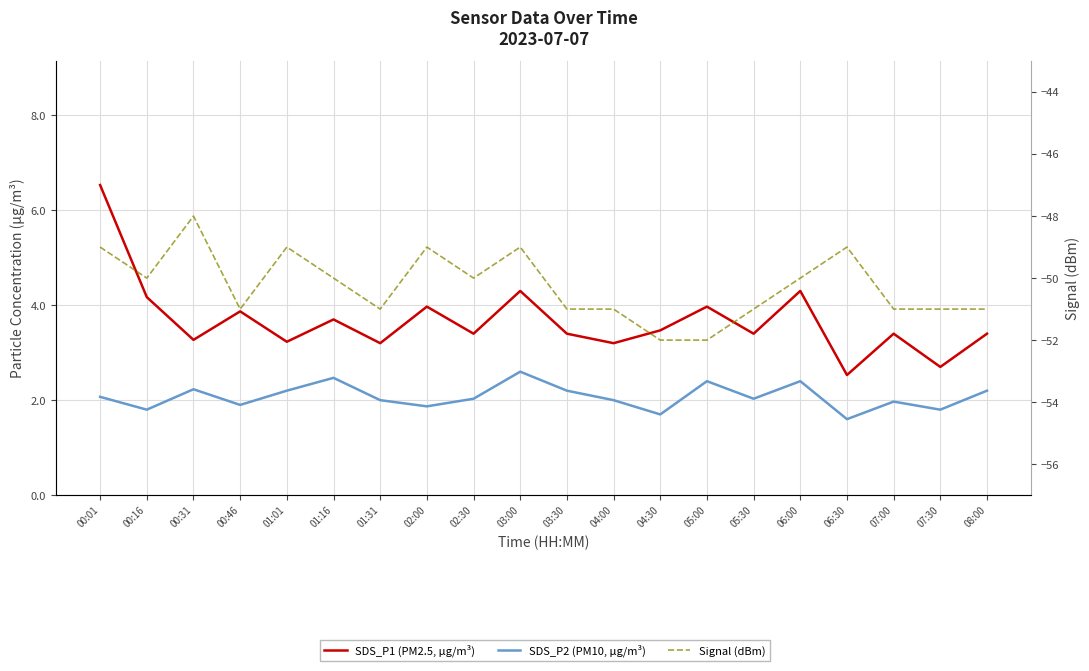

Reading left to right, extract all data points from this chart.

SDS_P1 (PM2.5, µg/m³): 00:01=6.5	00:16=4.2	00:31=3.3	00:46=3.9	01:01=3.2	01:16=3.7	01:31=3.2	02:00=4.0	02:30=3.4	03:00=4.3	03:30=3.4	04:00=3.2	04:30=3.5	05:00=4.0	05:30=3.4	06:00=4.3	06:30=2.5	07:00=3.4	07:30=2.7	08:00=3.4
SDS_P2 (PM10, µg/m³): 00:01=2.1	00:16=1.8	00:31=2.2	00:46=1.9	01:01=2.2	01:16=2.5	01:31=2.0	02:00=1.9	02:30=2.0	03:00=2.6	03:30=2.2	04:00=2.0	04:30=1.7	05:00=2.4	05:30=2.0	06:00=2.4	06:30=1.6	07:00=2.0	07:30=1.8	08:00=2.2
Signal (dBm): 00:01=-49.0	00:16=-50.0	00:31=-48.0	00:46=-51.0	01:01=-49.0	01:16=-50.0	01:31=-51.0	02:00=-49.0	02:30=-50.0	03:00=-49.0	03:30=-51.0	04:00=-51.0	04:30=-52.0	05:00=-52.0	05:30=-51.0	06:00=-50.0	06:30=-49.0	07:00=-51.0	07:30=-51.0	08:00=-51.0